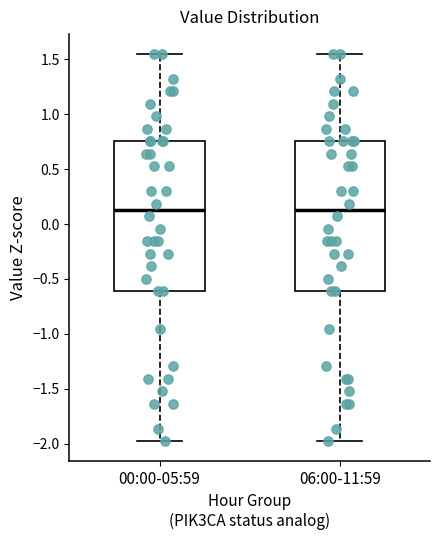

Reading left to right, transcribe this box plot: for each box, give where its median line is, the range the box spans, and where its two whiskers end, as read against the y-axis. The values are not printed on the chart, so give them approximately, as read against the axis.

00:00-05:59: median 0.15, box -0.60 to 0.75, whiskers -2.00 to 1.55
06:00-11:59: median 0.15, box -0.60 to 0.75, whiskers -2.00 to 1.55